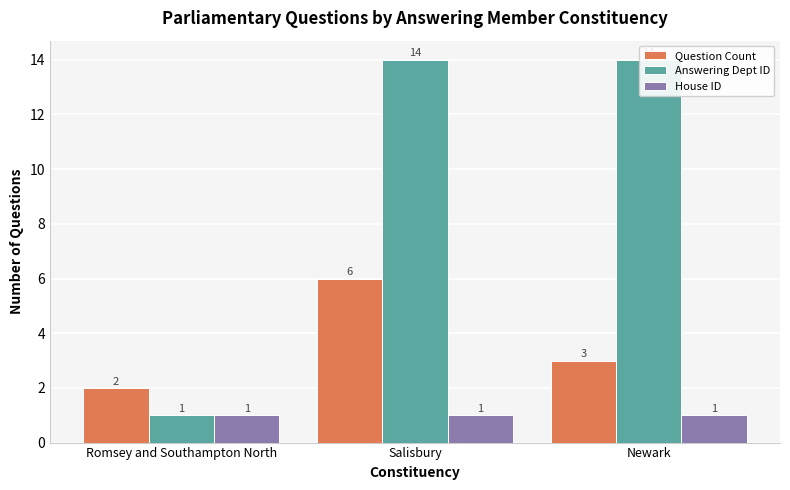

What is the label of the 1st bar from the right?

Newark